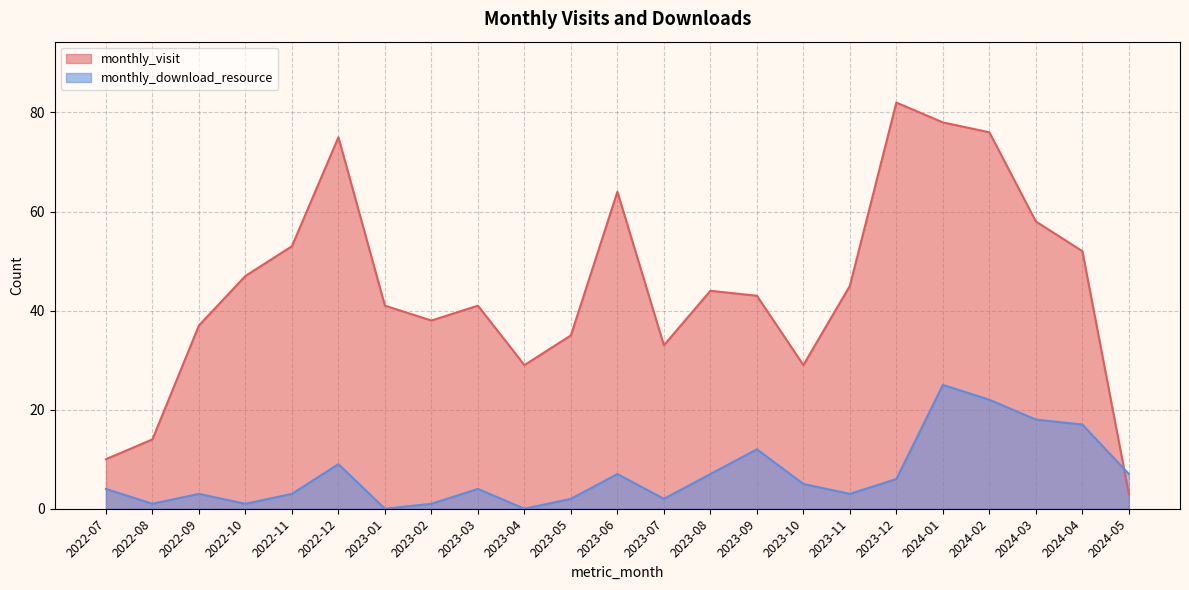

Count the number of data series in this chart.

2